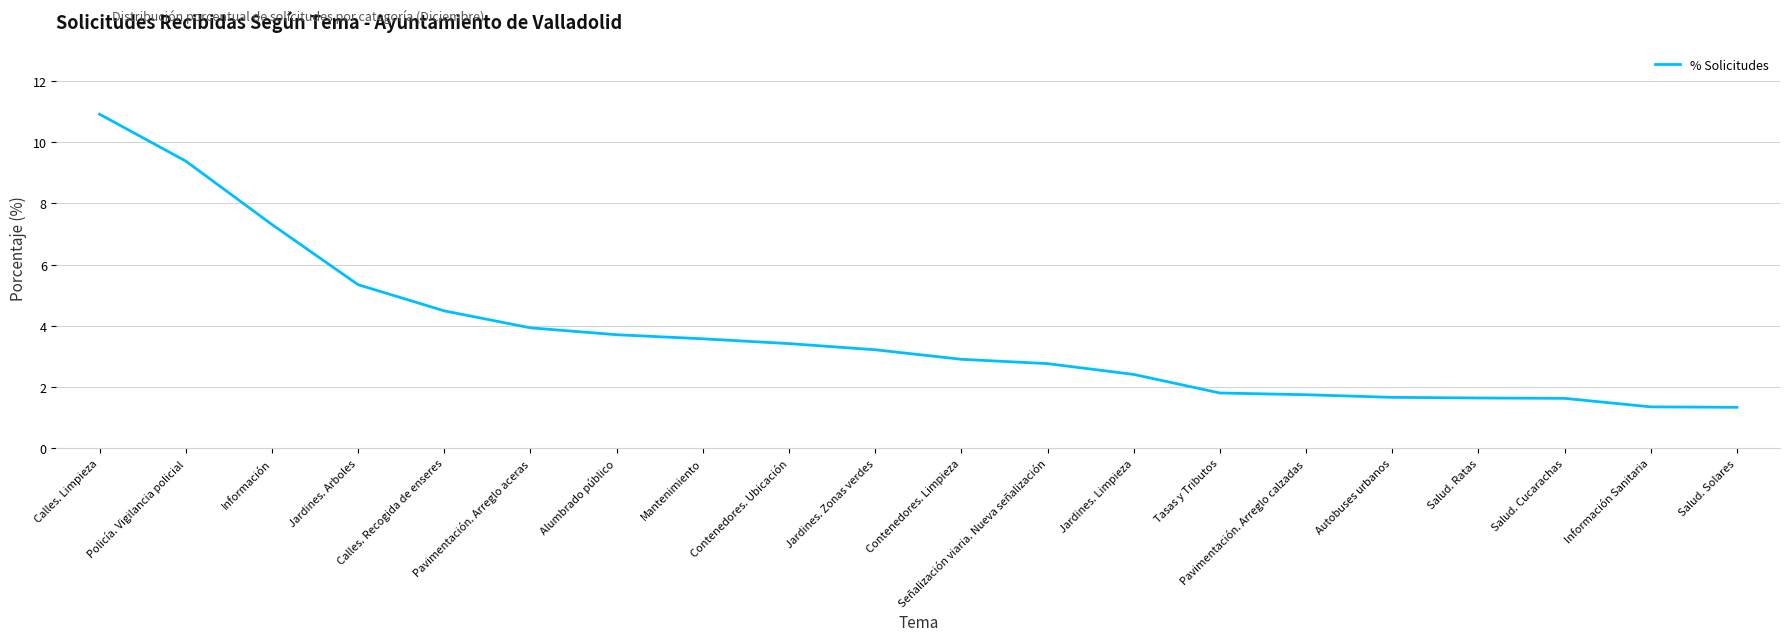

What is the minimum value shown in the chart?

1.3